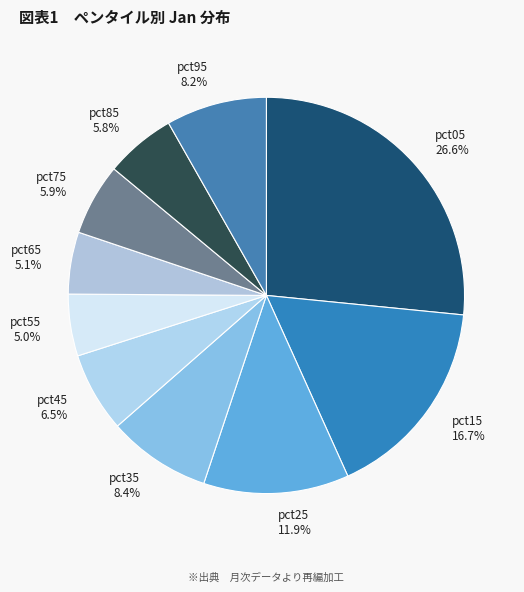

What is the largest slice in the pie chart?

pct05